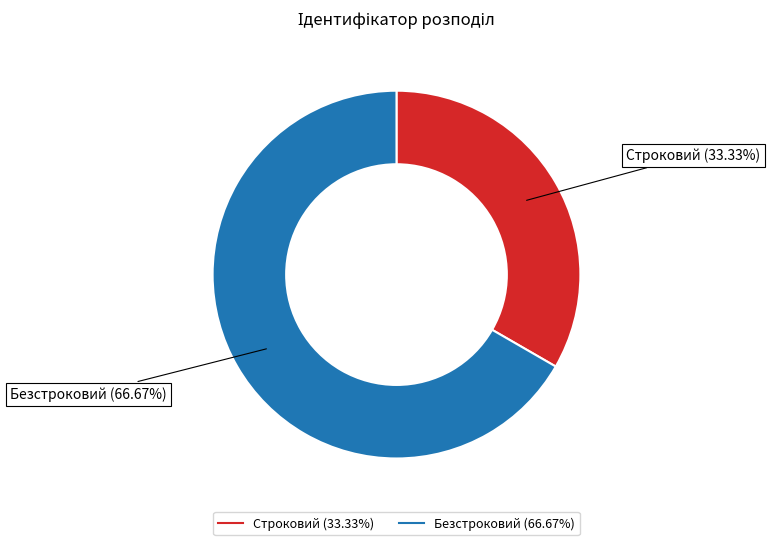

Combined, do Безстроковий and Строковий account for over 50%?

Yes